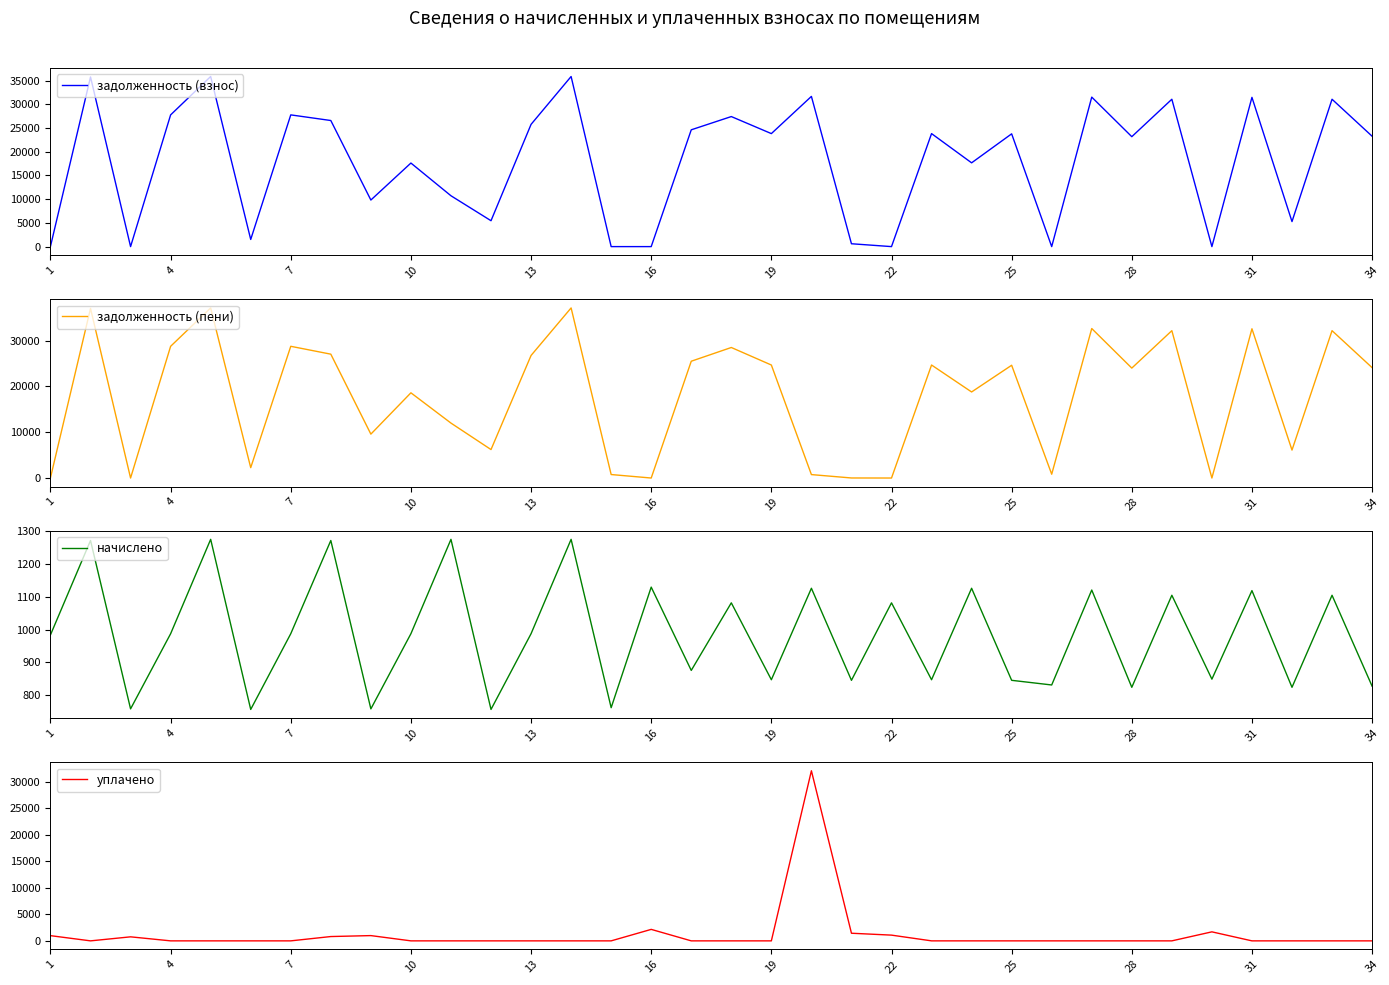

Is it true that начислено equals 845.4 at 20?

True